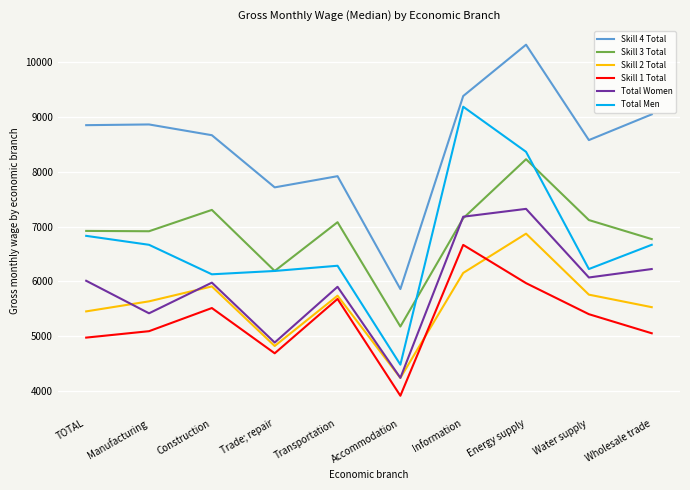

Where does the Skill 3 Total series first go above 7079?

Construction